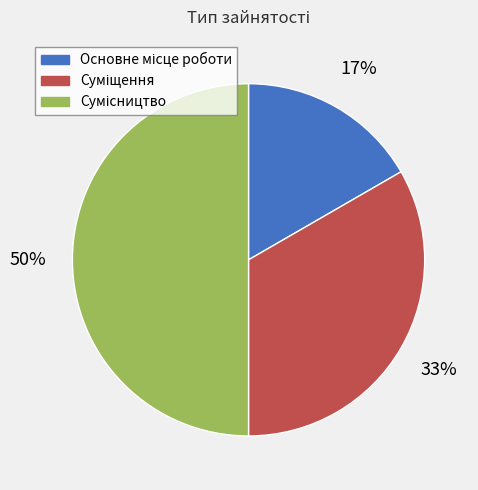

To the nearest percent, what is the average slice percentage?

33%